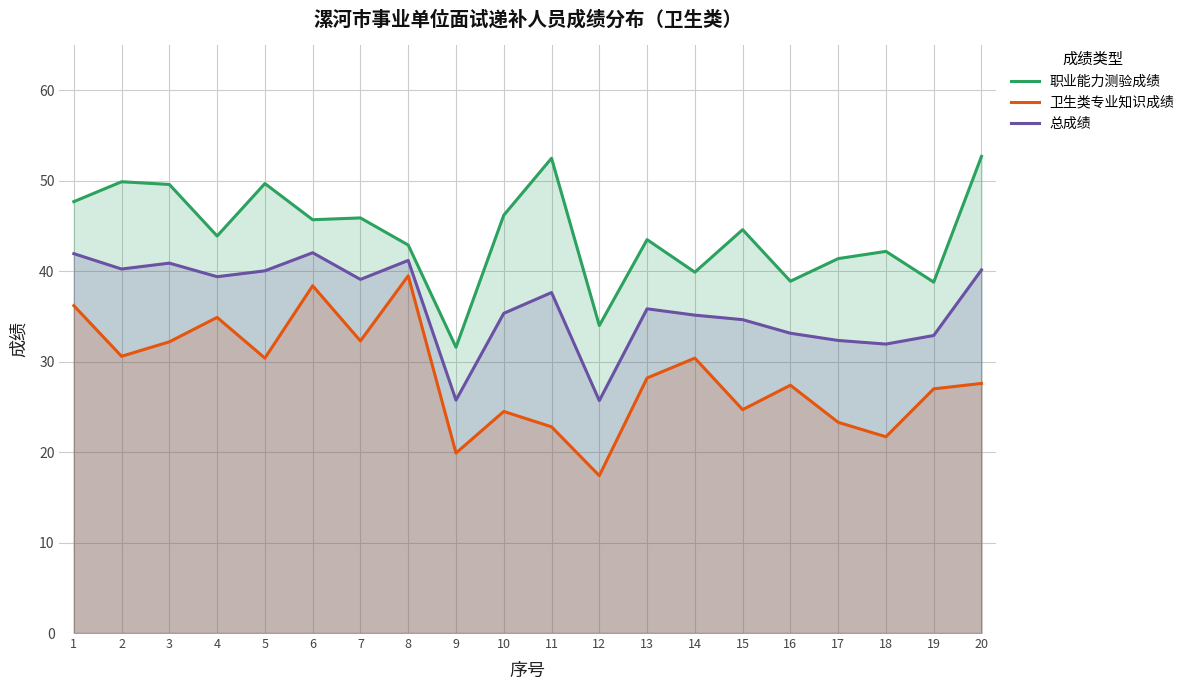

At which label does 卫生类专业知识成绩 first exceed 28?

1